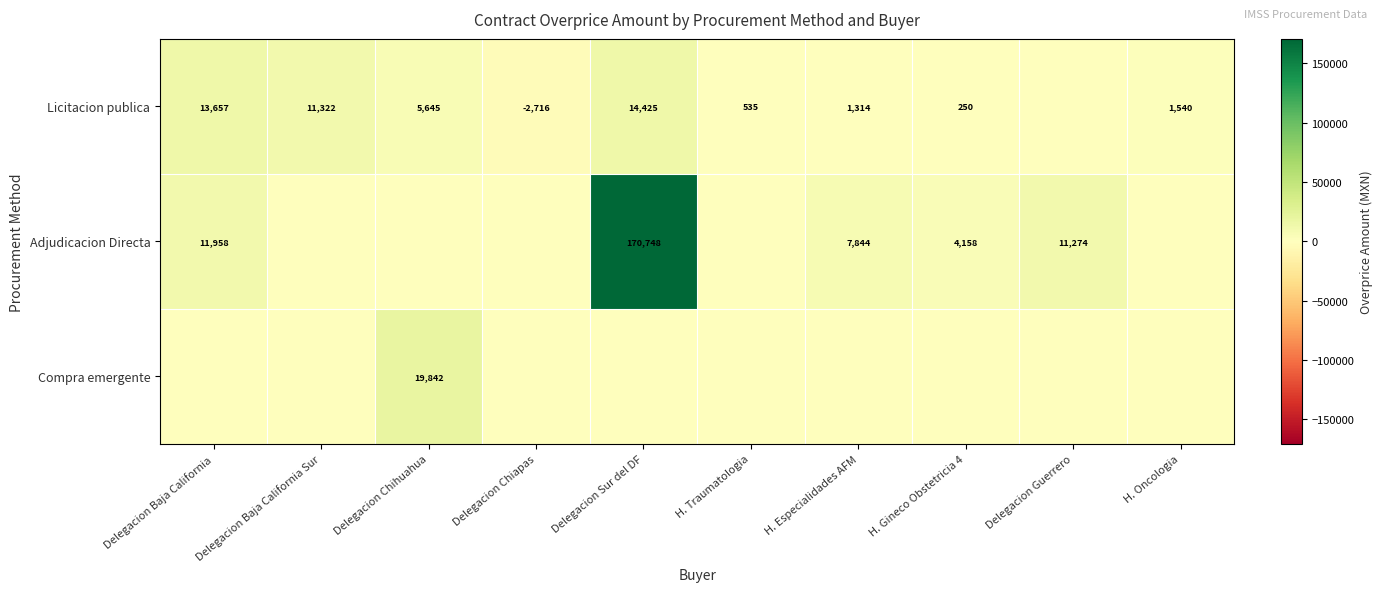

What is the spread (max minus min) of values at H. Especialidades AFM?

7844.3